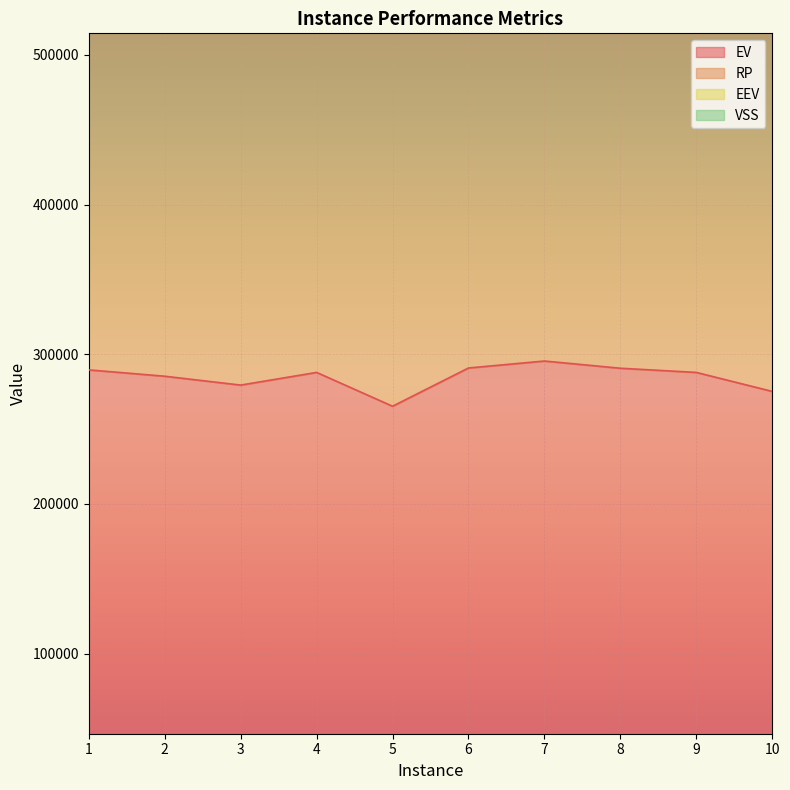

Where is the first local minimum for EEV?

3